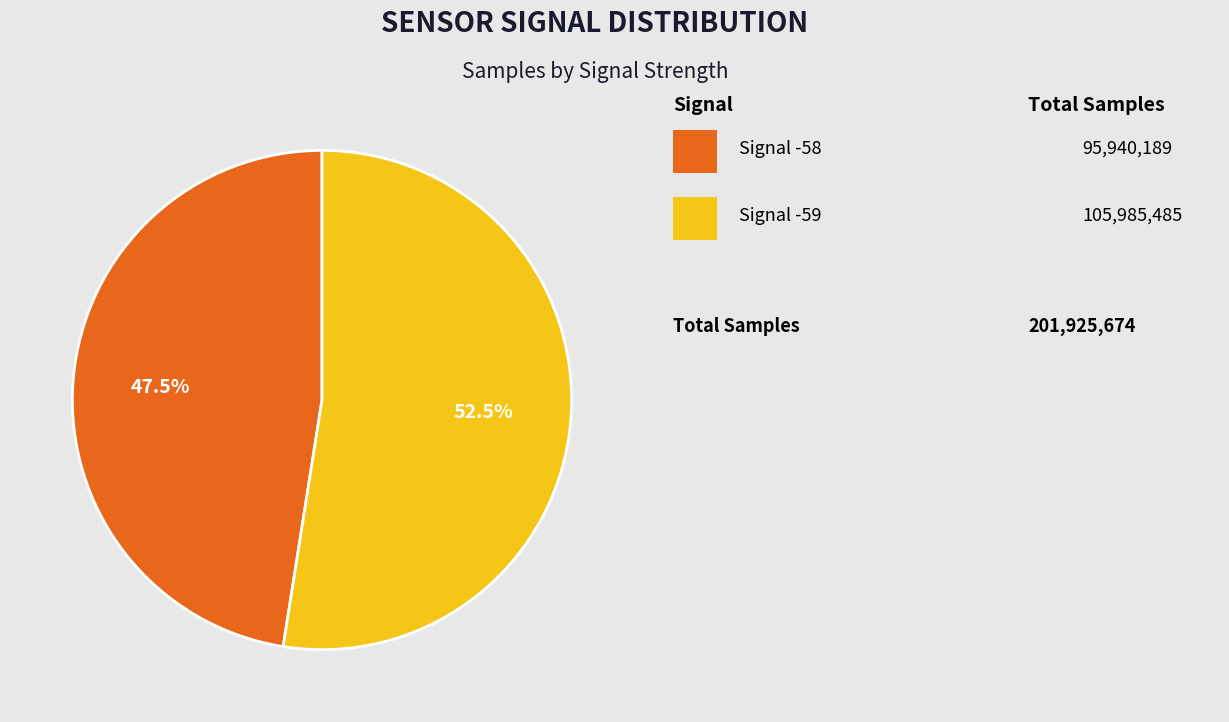

Does any single category account for the majority?

Yes